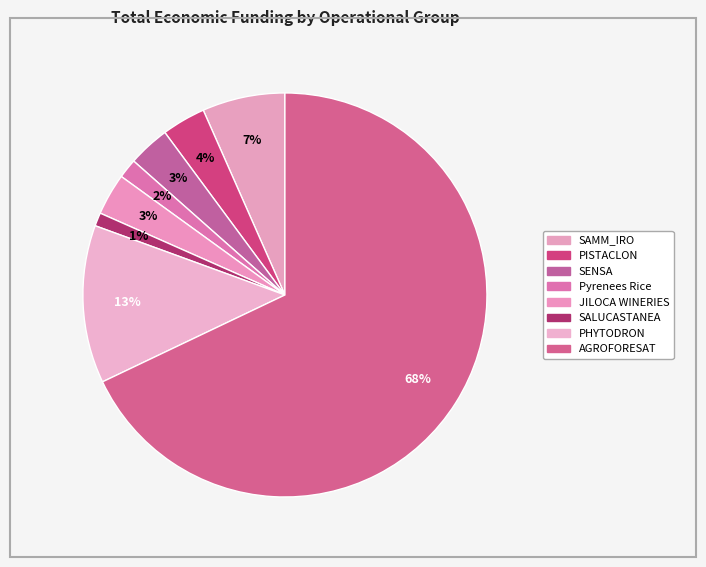

Which slice is the largest?

AGROFORESAT